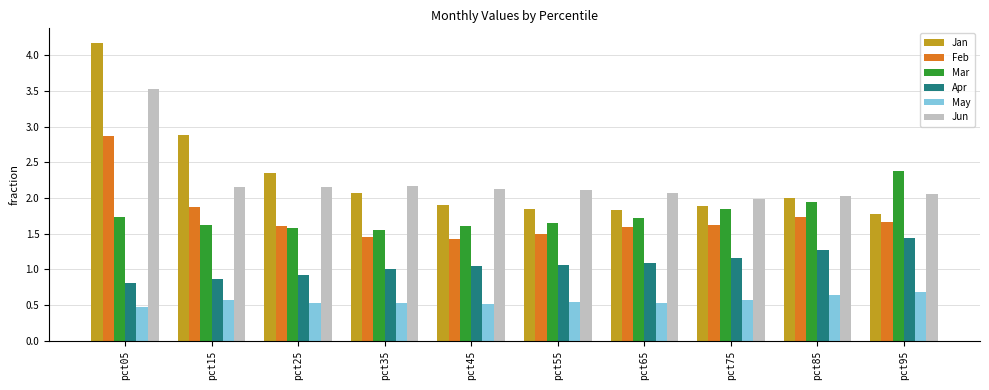

What are all the series names shown in the legend?

Jan, Feb, Mar, Apr, May, Jun